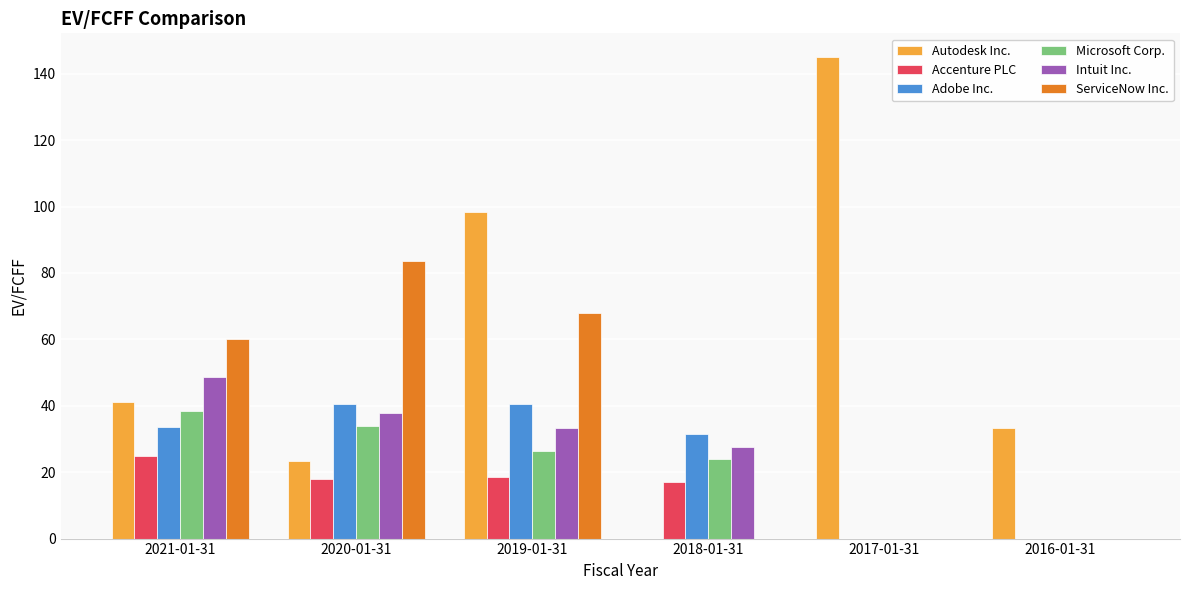

Which series changed the most between 2021-01-31 and 2019-01-31?

Autodesk Inc.